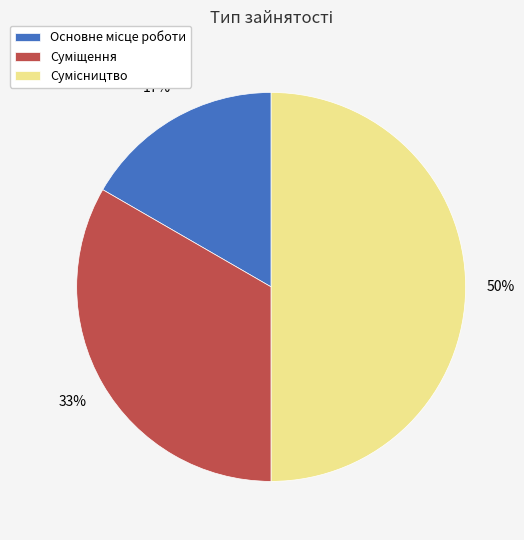

To the nearest percent, what is the average slice percentage?

33%